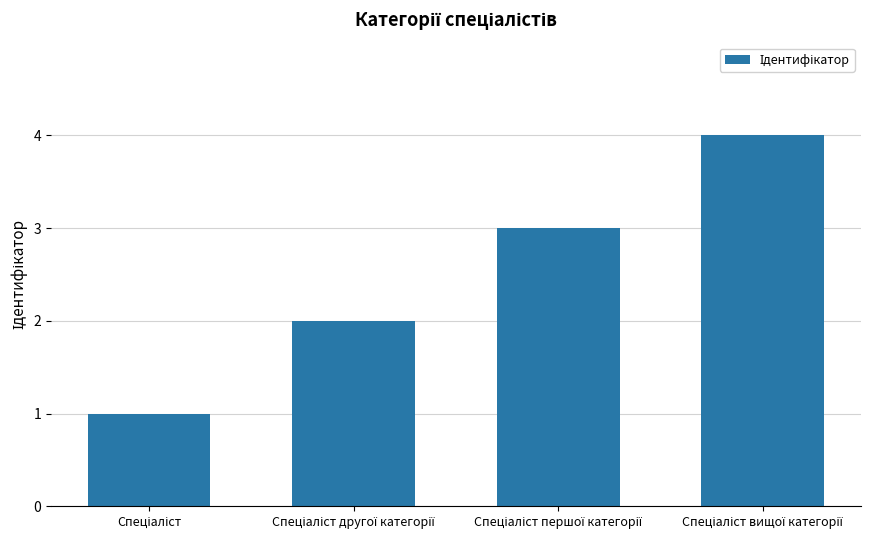

How many bars are there in total?

4